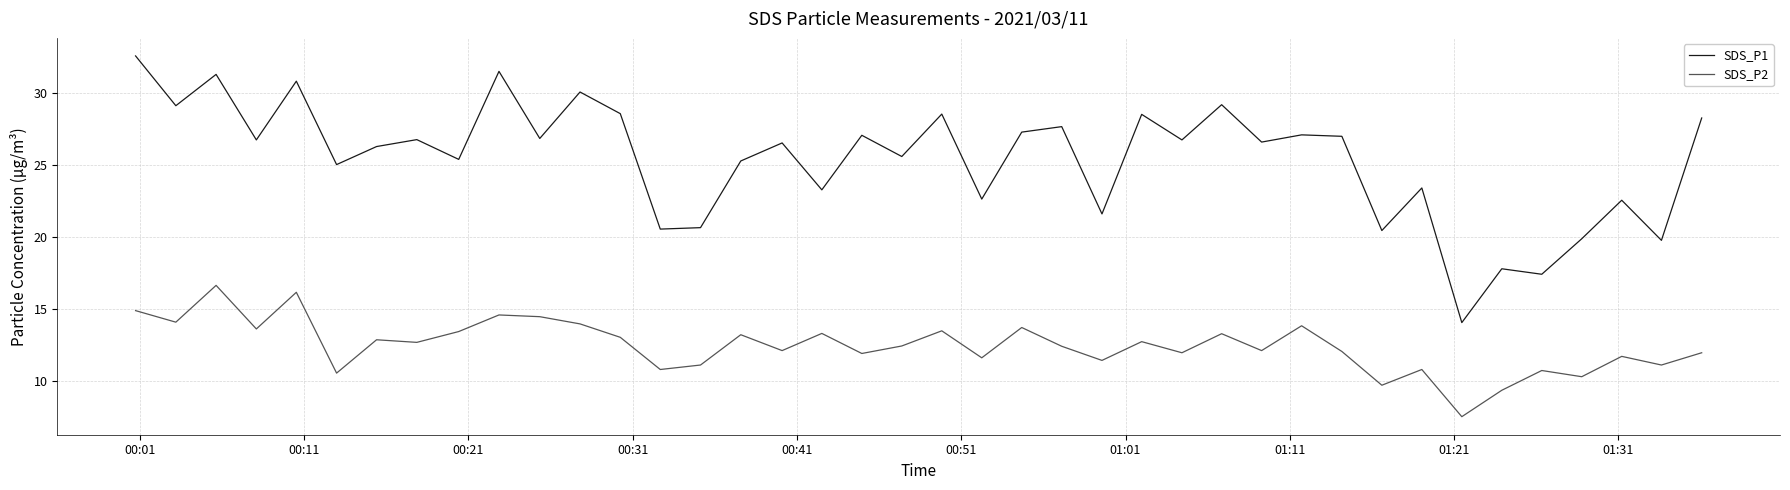

What is the difference between the maximum and minimum values in the SDS_P2 series?

9.1